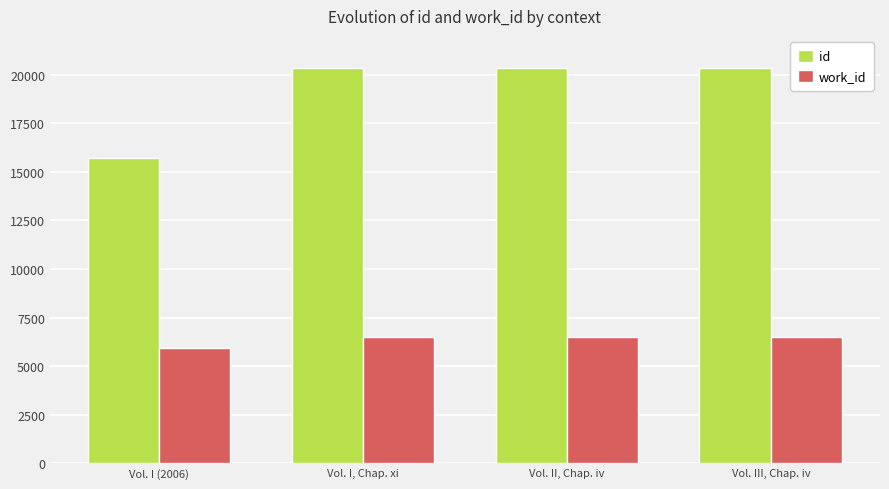

True or false: work_id has a value of 6506 at Vol. I, Chap. xi.

True